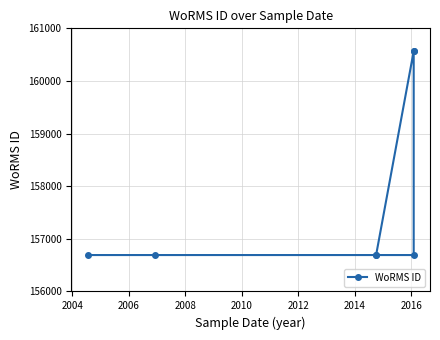

What is the value of the 4th point from the left?

160566